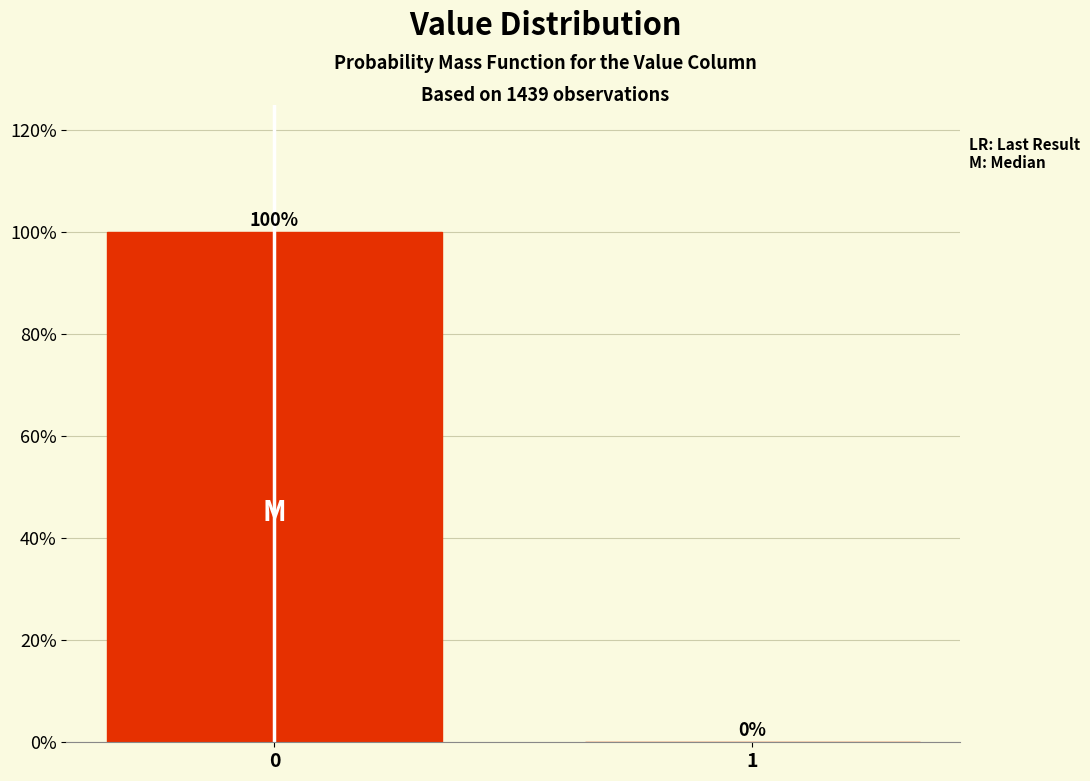

Reading left to right, what are all the values shown in this chart?

0=100	1=0